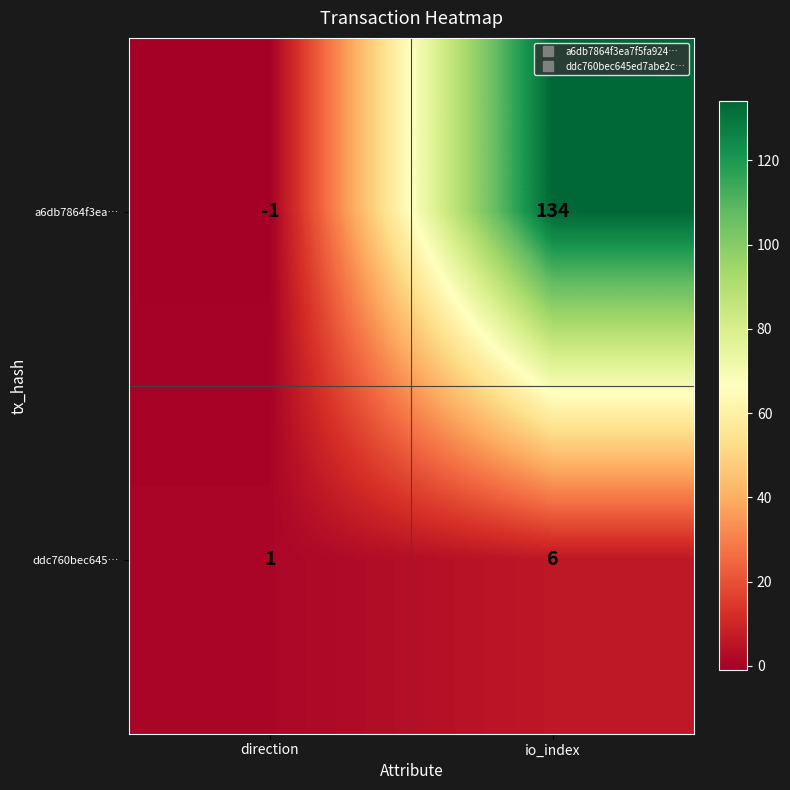

Which category has the lowest value in the a6db7864f3ea… series?

direction